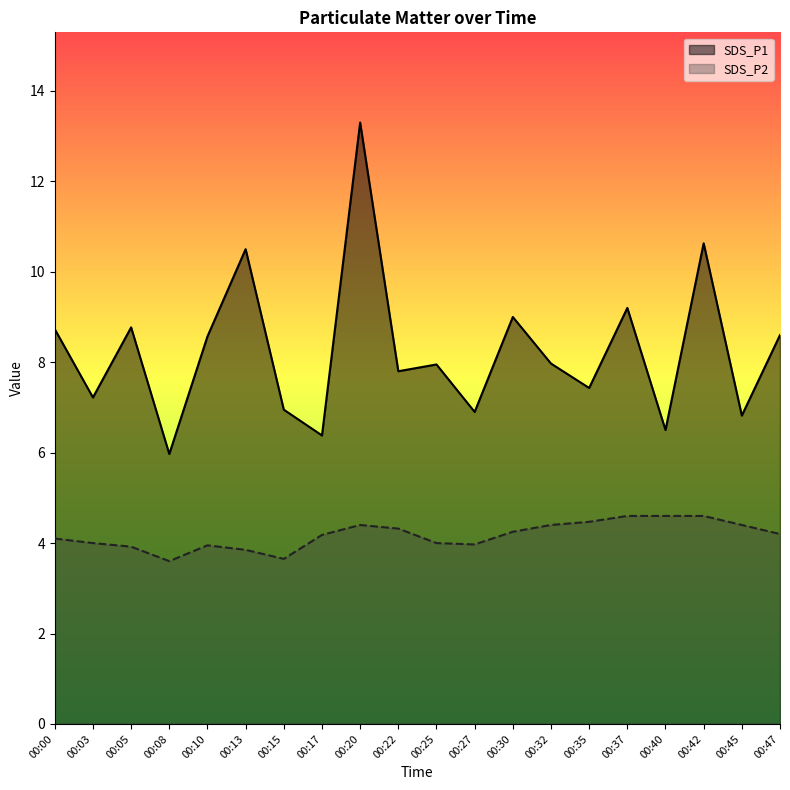

True or false: SDS_P2 and SDS_P1 intersect in this chart.

False